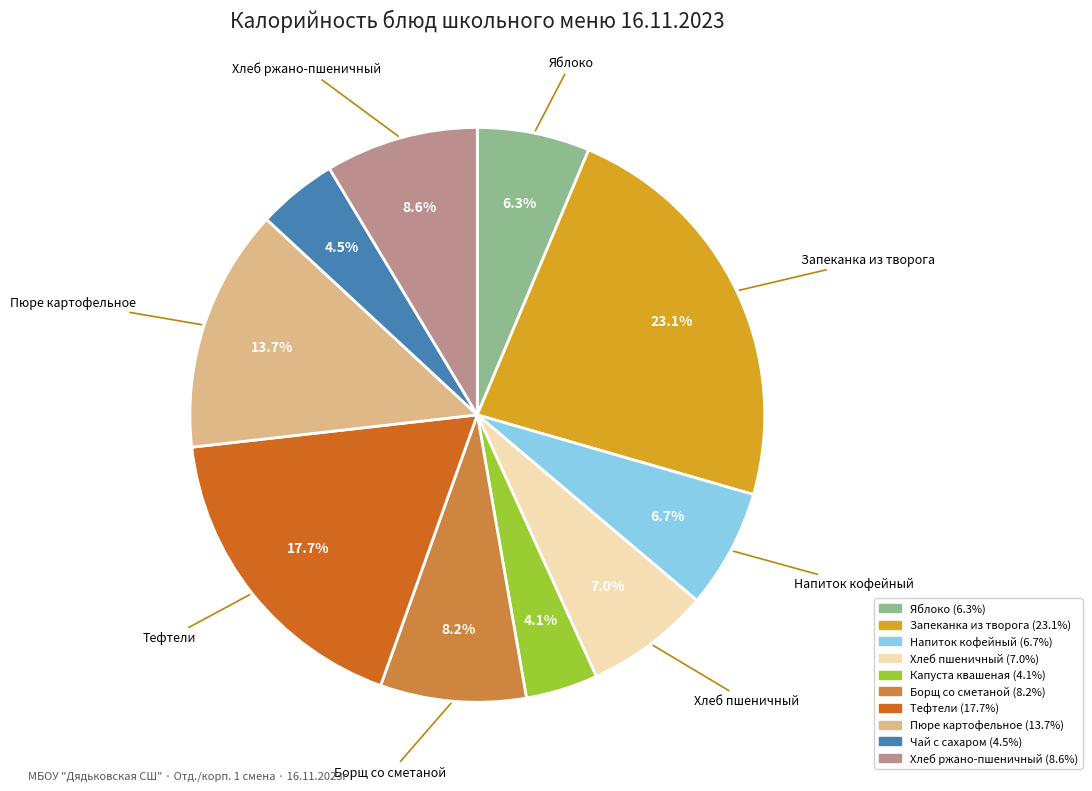

Which slice is the largest?

Запеканка из творога